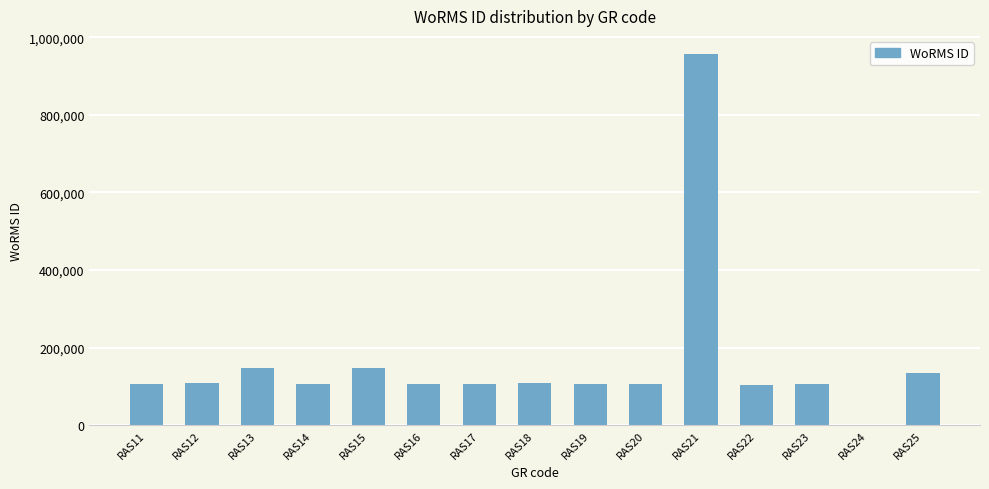

What is the greatest value displayed?

955716